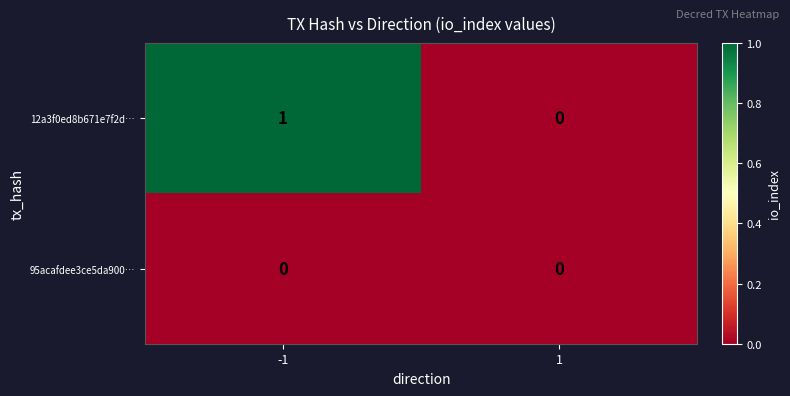

Which series has the largest total across all categories?

12a3f0ed8b671e7f2d…